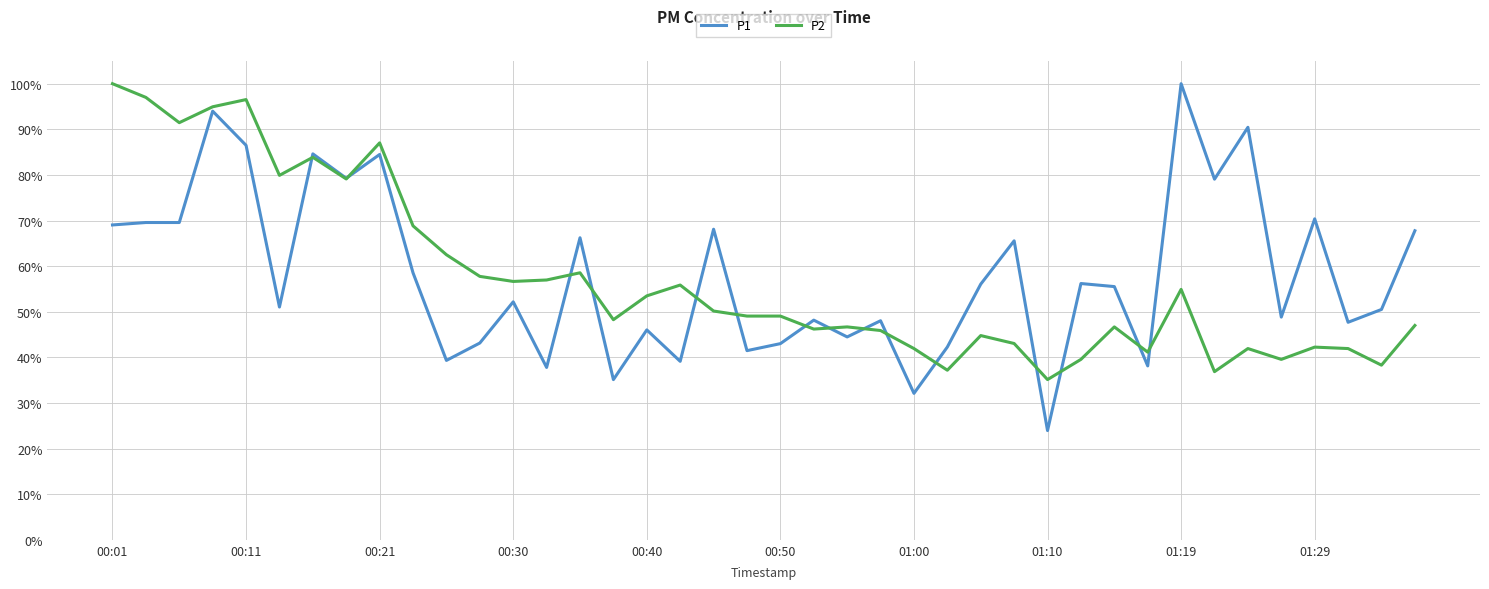

What are all the series names shown in the legend?

P1, P2